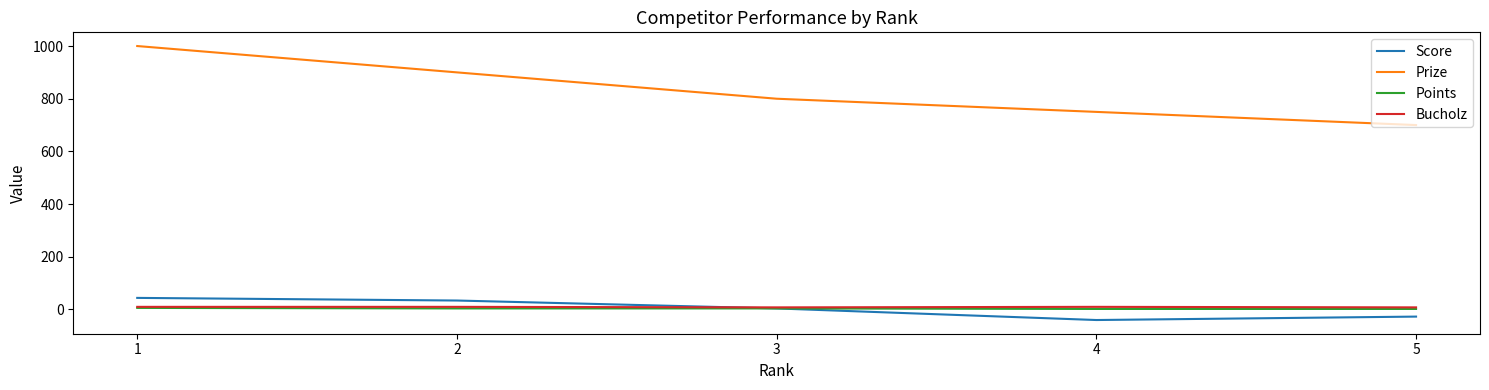

The value of Score at 5 is -27. True or false?

True